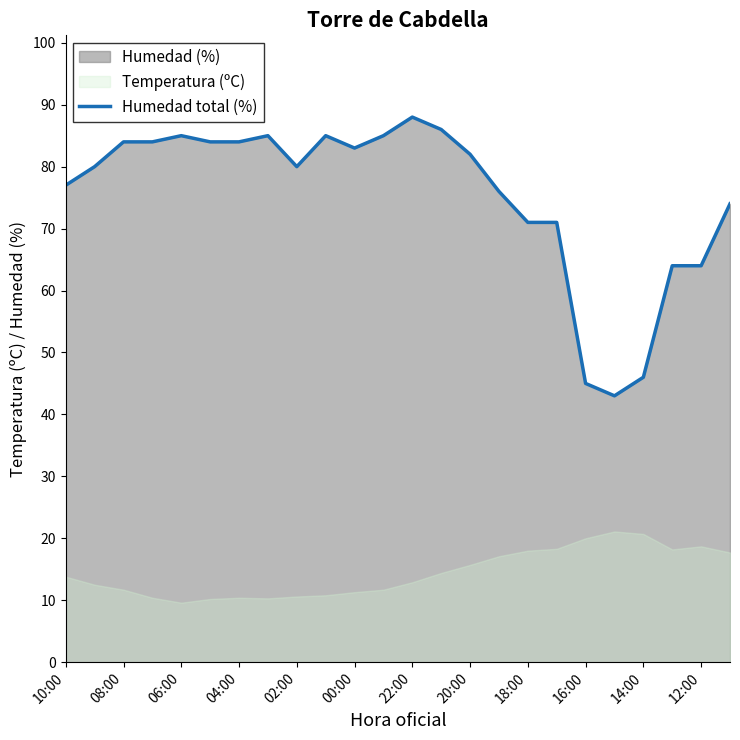

What is the value of the 7th point from the left?

84